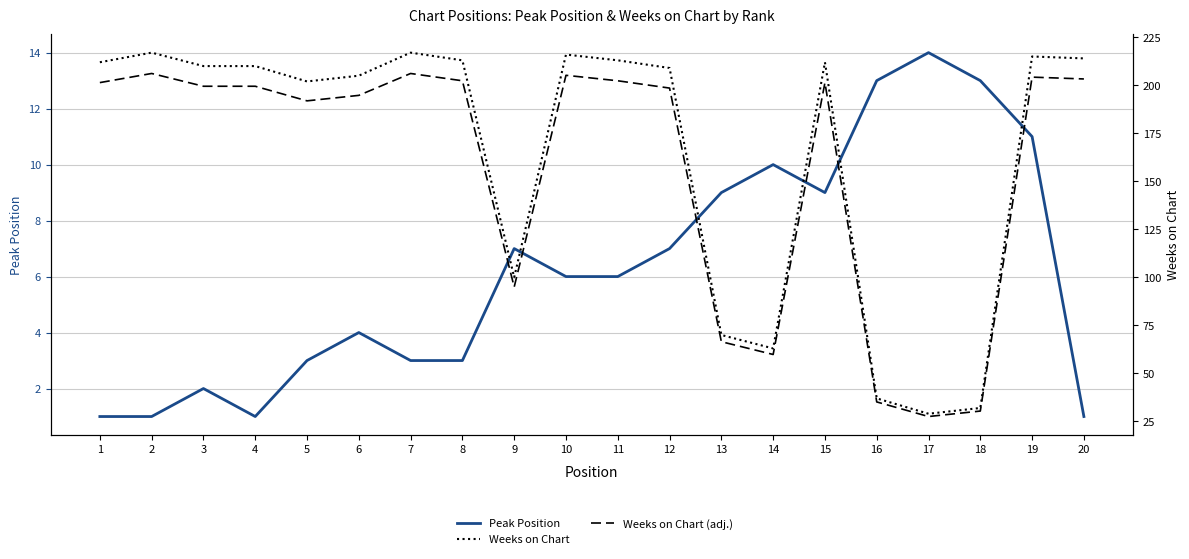

What is the value of the Weeks on Chart (adj.) point at the 9th from the left?

95.0